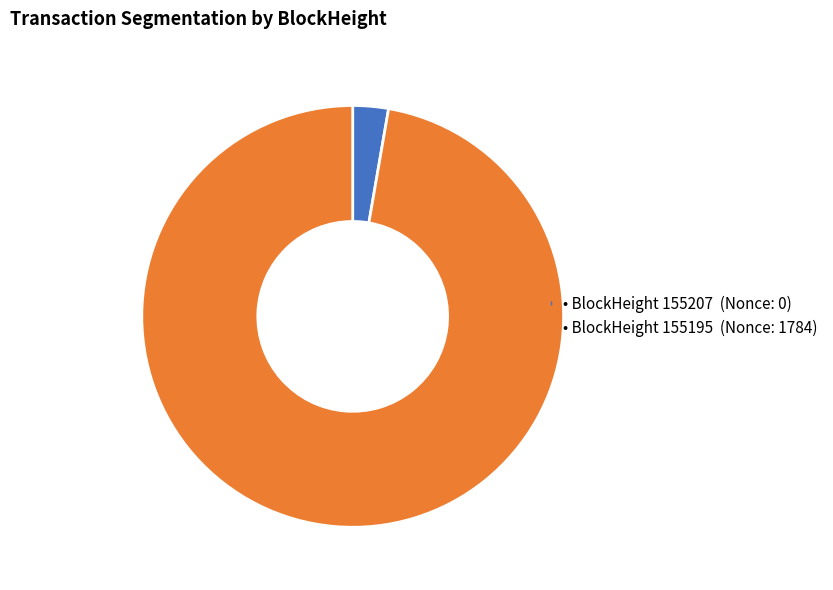

How many segments does this pie chart have?

2